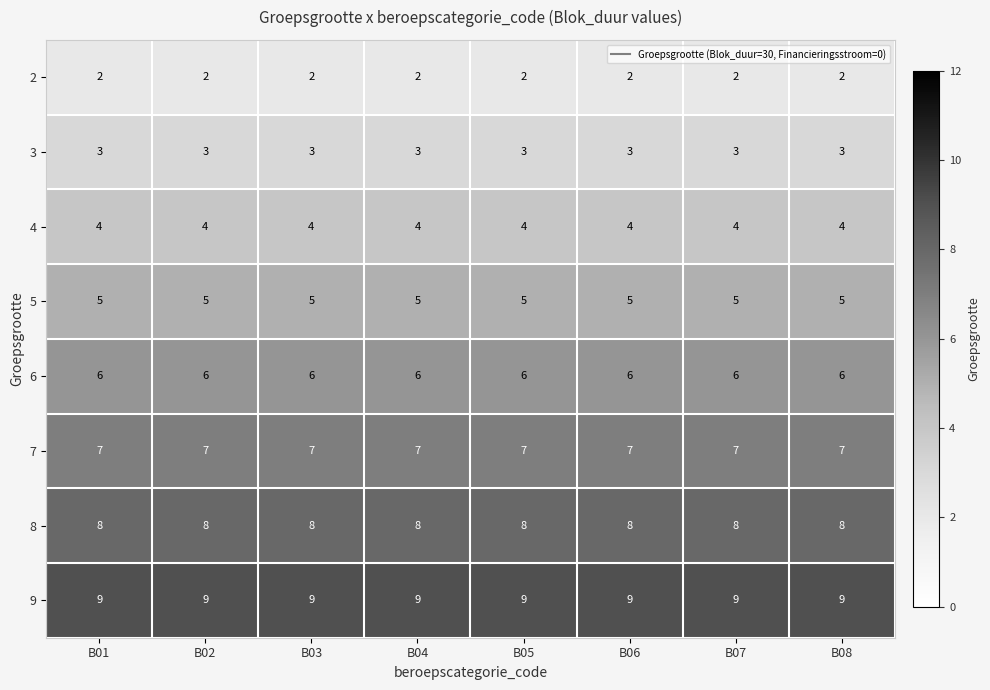

List the series in order of their peak value, lowest first.

2, 3, 4, 5, 6, 7, 8, 9